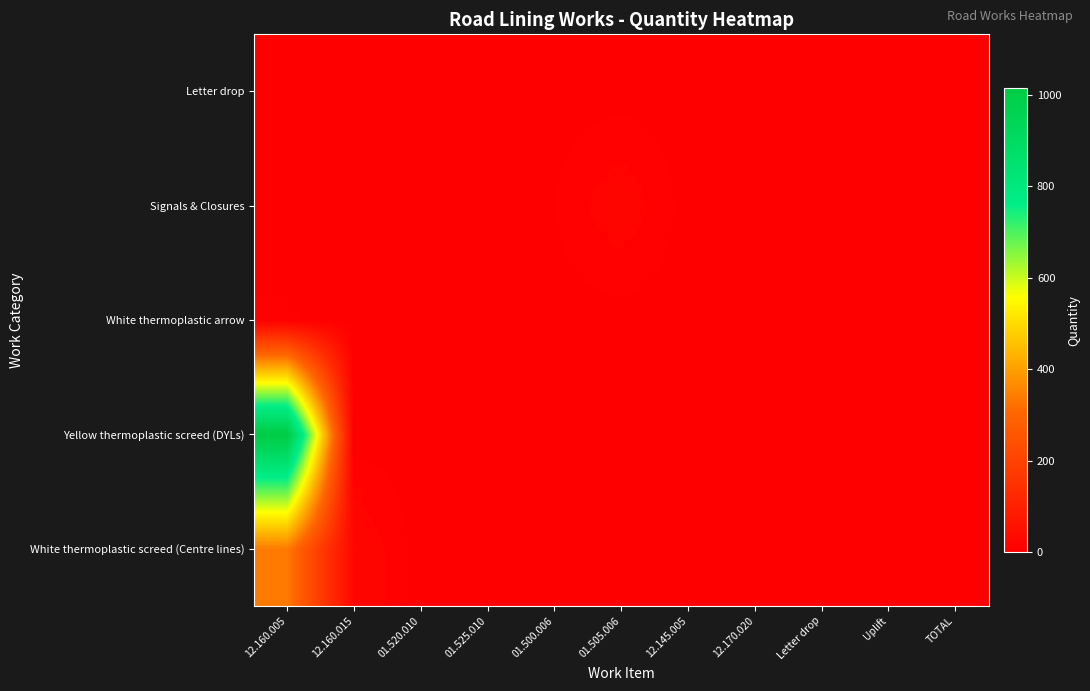

Reading left to right, extract all data points from this chart.

White thermoplastic screed (Centre lines): 12.160.005=340	12.160.015=22	01.520.010=0	01.525.010=0	01.500.006=0	01.505.006=0	12.145.005=0	12.170.020=0	Letter drop=0	Uplift=1	TOTAL=0
Yellow thermoplastic screed (DYLs): 12.160.005=1014	12.160.015=0	01.520.010=0	01.525.010=0	01.500.006=0	01.505.006=0	12.145.005=0	12.170.020=0	Letter drop=0	Uplift=0	TOTAL=0
White thermoplastic arrow: 12.160.005=5	12.160.015=0	01.520.010=0	01.525.010=0	01.500.006=0	01.505.006=0	12.145.005=0	12.170.020=0	Letter drop=0	Uplift=0	TOTAL=0
Signals & Closures: 12.160.005=0	12.160.015=0	01.520.010=1	01.525.010=3	01.500.006=4	01.505.006=20	12.145.005=0	12.170.020=0	Letter drop=0	Uplift=0	TOTAL=0
Letter drop: 12.160.005=0	12.160.015=0	01.520.010=0	01.525.010=0	01.500.006=0	01.505.006=0	12.145.005=0	12.170.020=0	Letter drop=1	Uplift=0	TOTAL=0